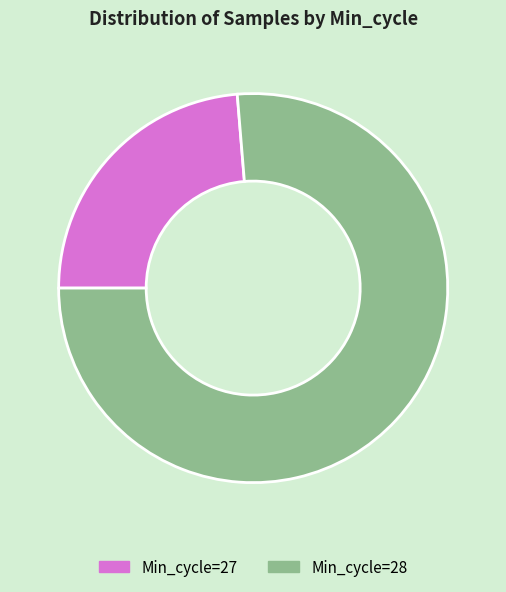

Does Min_cycle=27 represent more than half of the total?

No